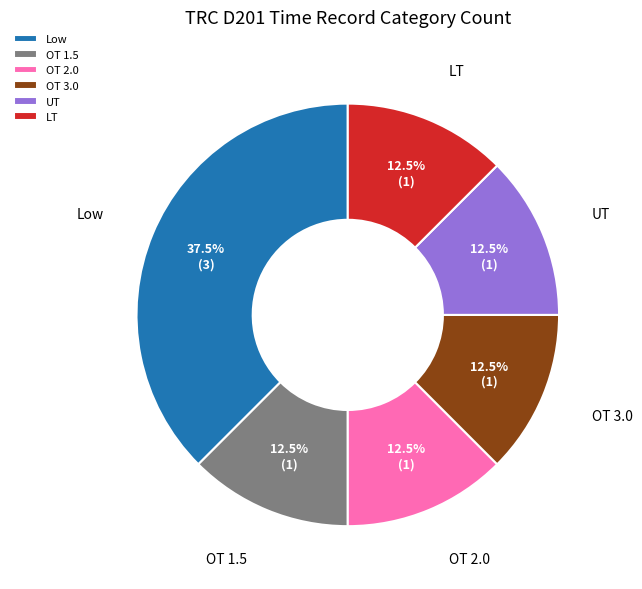

How many slices are in this pie chart?

6